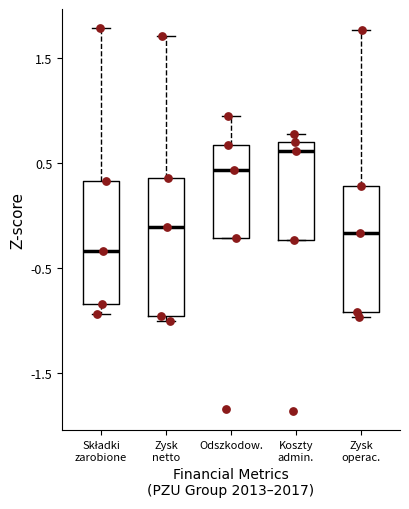

Reading left to right, transcribe this box plot: for each box, give where its median line is, the range the box spans, and where its two whiskers end, as read against the y-axis. The values are not printed on the chart, so give them approximately, as read against the axis.

Składki zarobione: median -0.3, box -0.8 to 0.3, whiskers -0.9 to 1.8
Zysk netto: median -0.1, box -1.0 to 0.4, whiskers -1.0 (just below the box's lower edge) to 1.7
Odszkodow.: median 0.4, box -0.2 to 0.7, whiskers -0.2 to 1.0
Koszty admin.: median 0.6, box -0.2 to 0.7, whiskers -0.2 to 0.8
Zysk operac.: median -0.2, box -0.9 to 0.3, whiskers -1.0 to 1.8